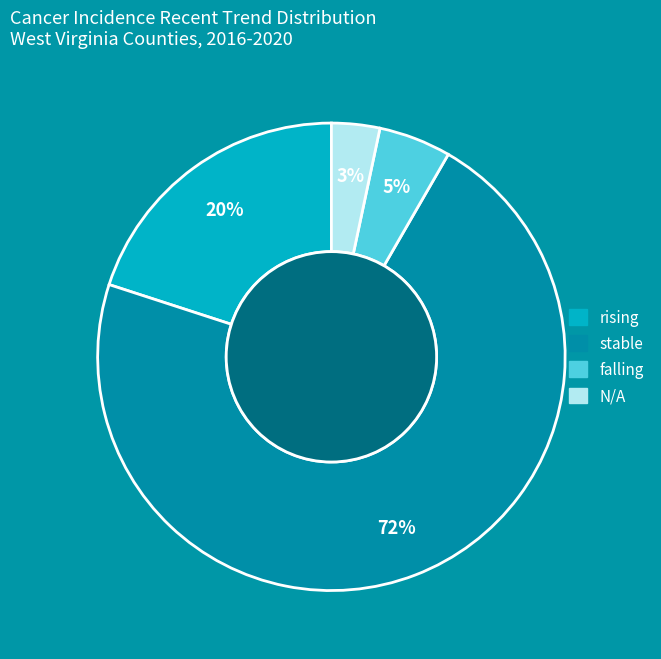

Combined, do falling and N/A account for over 50%?

No